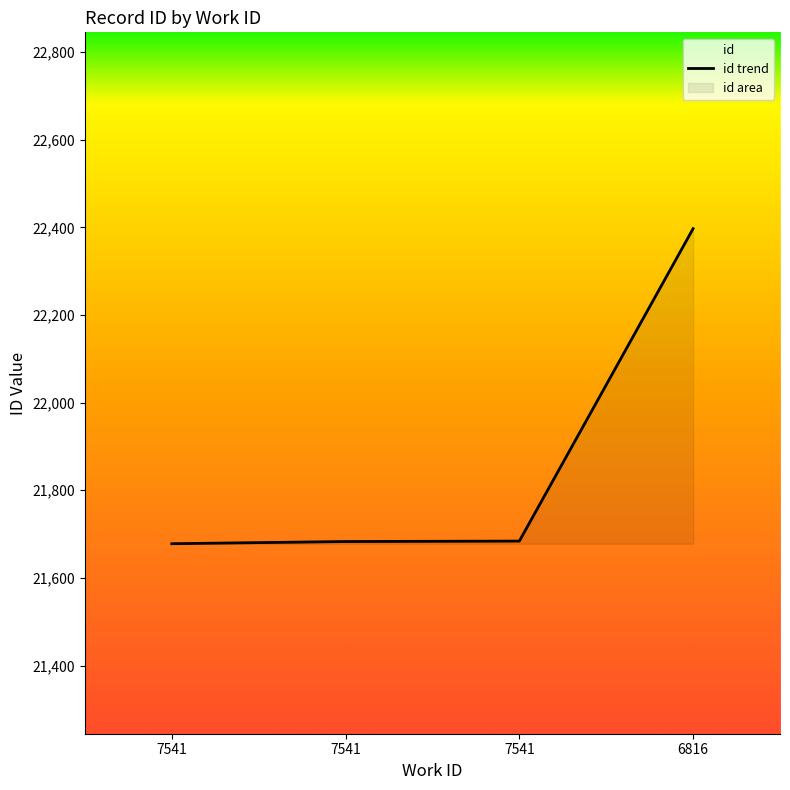

Does the chart have visible grid lines?

No